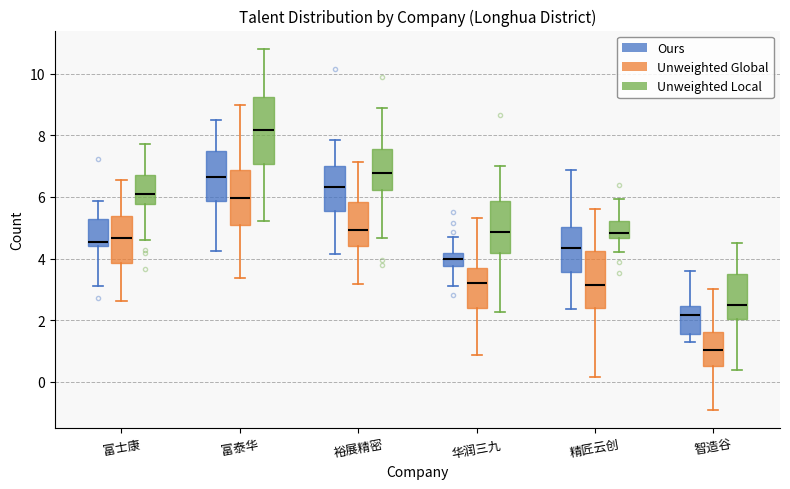

Reading left to right, read every box against the y-axis: the position of its median line, the range the box covers, and the ends of its whiskers. The values are not printed on the chart, so give them approximately, as read against the axis.

富士康 (Ours): median 4.6, box 4.4 to 5.2, whiskers 3.2 to 5.8
富士康 (Unweighted Global): median 4.6, box 3.8 to 5.4, whiskers 2.6 to 6.6
富士康 (Unweighted Local): median 6.2, box 5.8 to 6.6, whiskers 4.6 to 7.8
富泰华 (Ours): median 6.6, box 5.8 to 7.4, whiskers 4.2 to 8.4
富泰华 (Unweighted Global): median 6.0, box 5.0 to 6.8, whiskers 3.4 to 9.0
富泰华 (Unweighted Local): median 8.2, box 7.0 to 9.2, whiskers 5.2 to 10.8
裕展精密 (Ours): median 6.4, box 5.6 to 7.0, whiskers 4.2 to 7.8
裕展精密 (Unweighted Global): median 5.0, box 4.4 to 5.8, whiskers 3.2 to 7.2
裕展精密 (Unweighted Local): median 6.8, box 6.2 to 7.6, whiskers 4.6 to 8.8
华润三九 (Ours): median 4.0, box 3.8 to 4.2, whiskers 3.2 to 4.6
华润三九 (Unweighted Global): median 3.2, box 2.4 to 3.8, whiskers 0.8 to 5.4
华润三九 (Unweighted Local): median 4.8, box 4.2 to 5.8, whiskers 2.2 to 7.0
精匠云创 (Ours): median 4.4, box 3.6 to 5.0, whiskers 2.4 to 6.8
精匠云创 (Unweighted Global): median 3.2, box 2.4 to 4.2, whiskers 0.2 to 5.6
精匠云创 (Unweighted Local): median 4.8, box 4.6 to 5.2, whiskers 4.2 to 6.0
智造谷 (Ours): median 2.2, box 1.6 to 2.4, whiskers 1.4 to 3.6
智造谷 (Unweighted Global): median 1.0, box 0.6 to 1.6, whiskers -1.0 to 3.0
智造谷 (Unweighted Local): median 2.4, box 2.0 to 3.6, whiskers 0.4 to 4.6